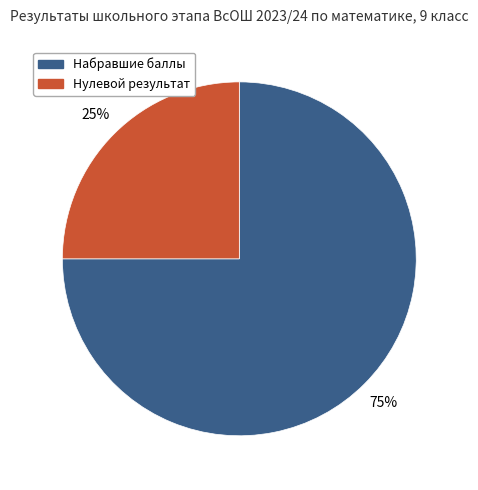

To the nearest percent, what is the difference between the largest and smallest slice percentages?

50%